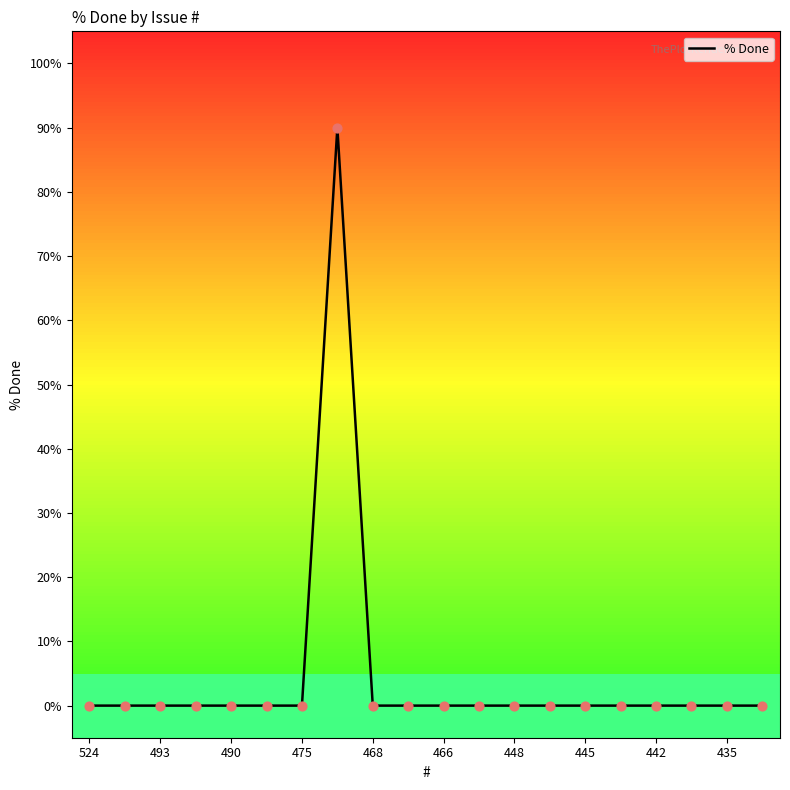

The value of % Done at 490 is 0. True or false?

True